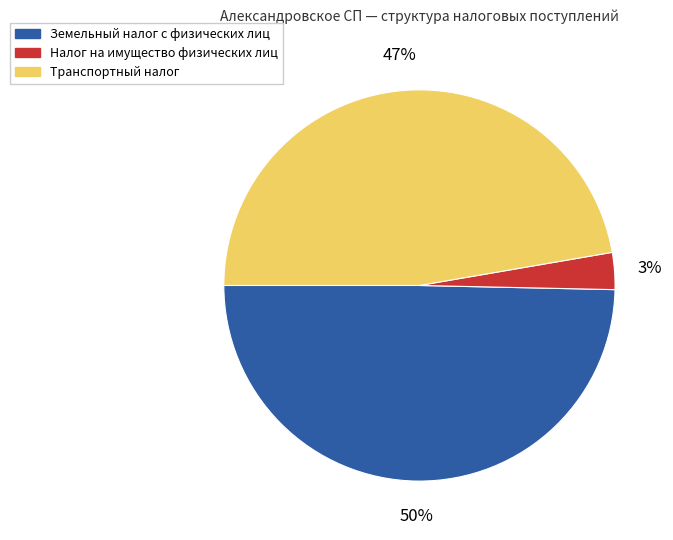

Rank the categories by value from lowest to highest.

Налог на имущество физических лиц, Транспортный налог, Земельный налог с физических лиц